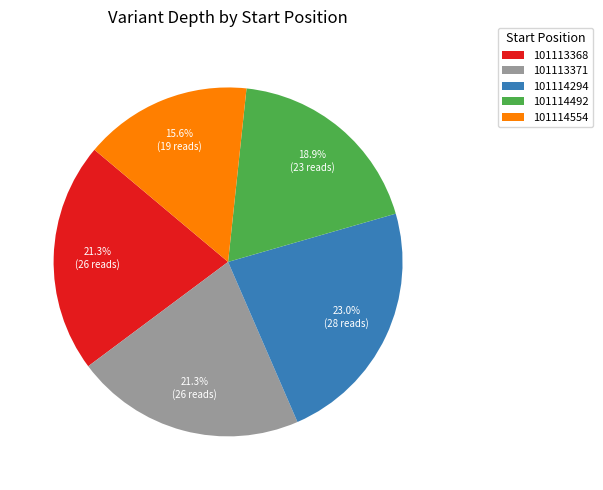

Count the number of slices in the pie.

5